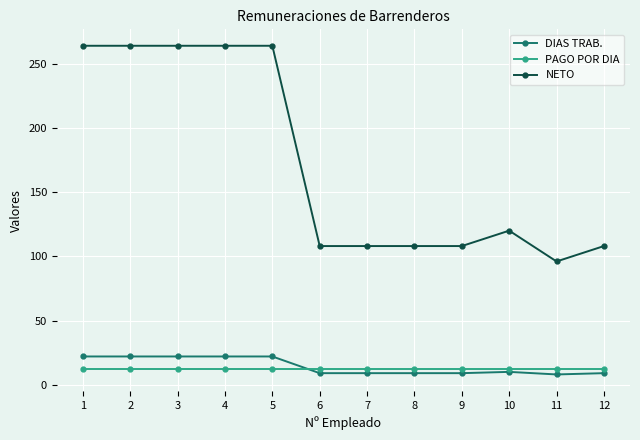

What is the value of the DIAS TRAB. point at the 1st from the left?

22